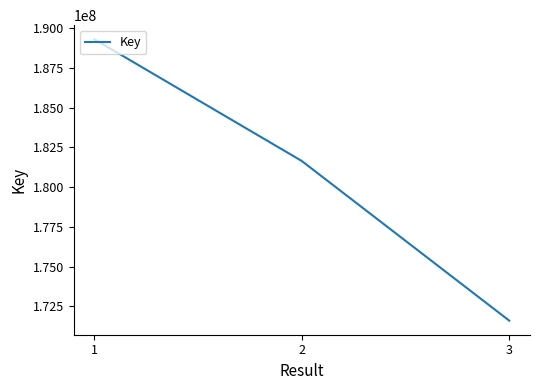

Read the value at 1, to the nearest 10.

189307120